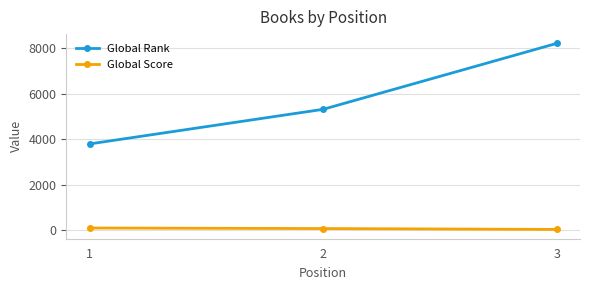

What is the maximum value shown in the chart?

8202